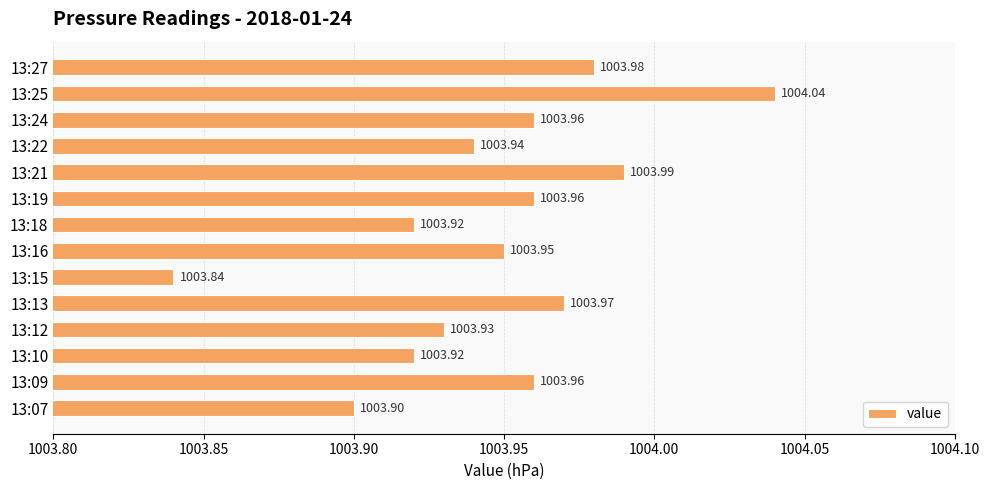

What is the average value?

1003.9